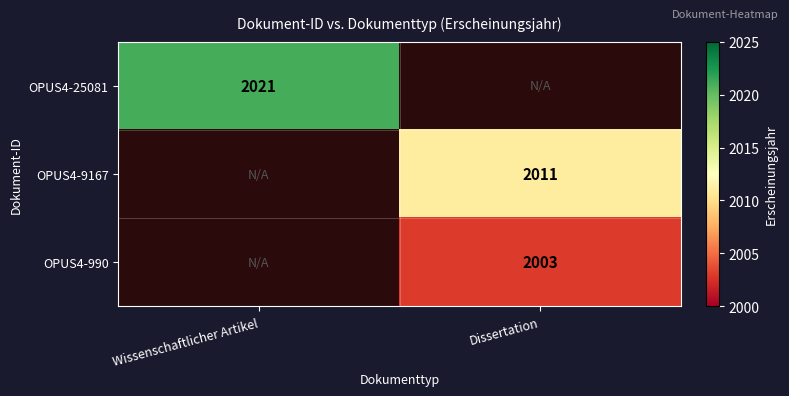

Is it true that OPUS4-990 equals 2003 at Dissertation?

True